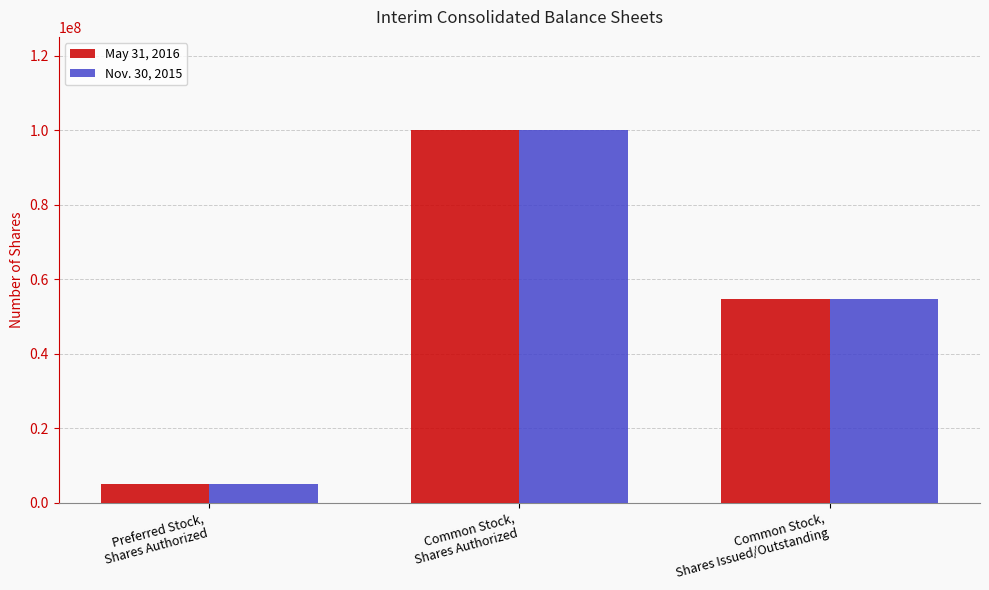

At which category is the sum across all series the highest?

Common Stock,
Shares Authorized